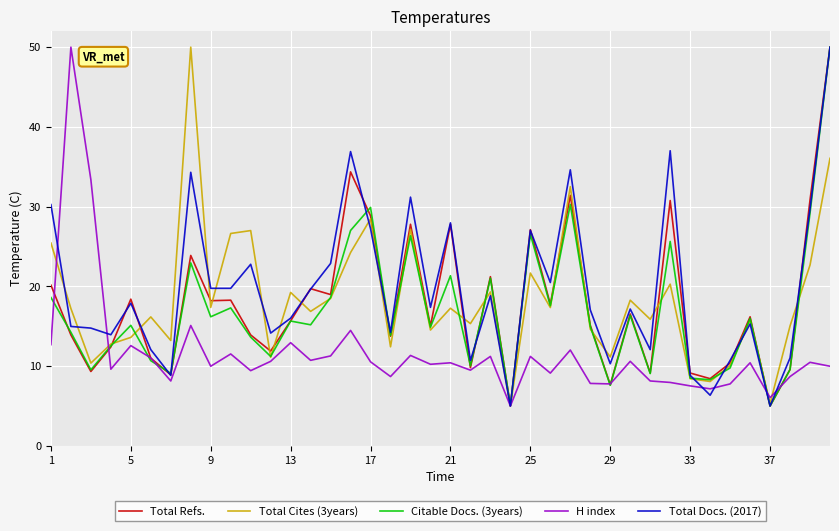

What is the minimum value for H index?

5.0